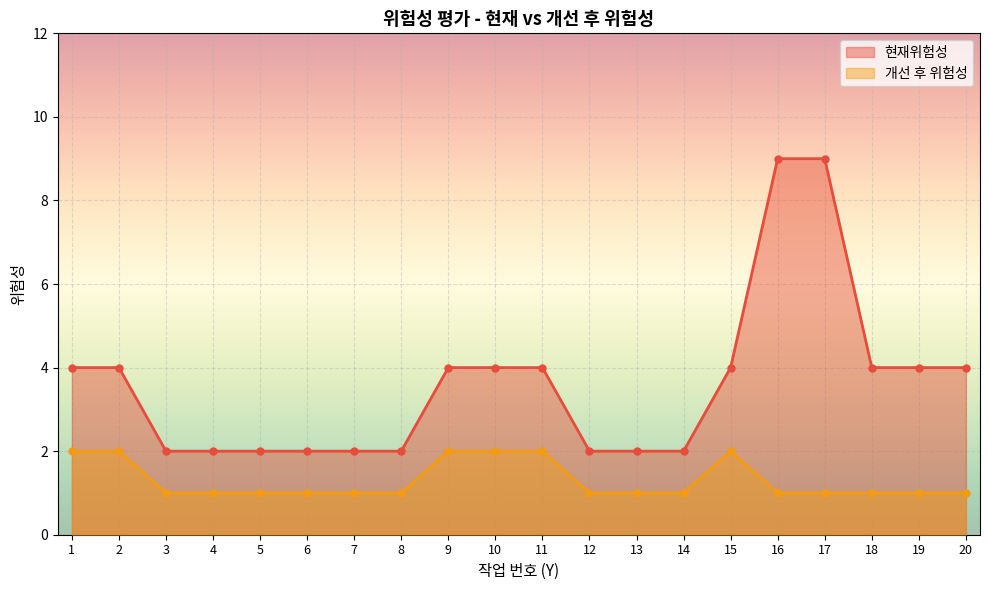

Is the value of 개선 후 위험성 at 2 greater than the value of 현재위험성 at 12?

No